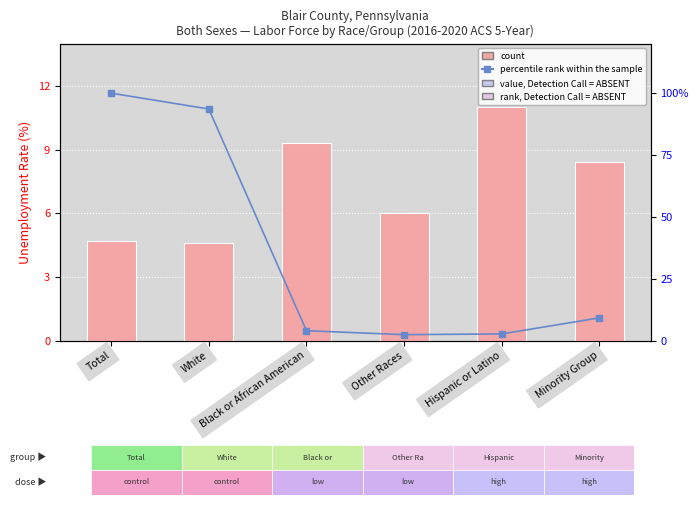

Reading left to right, extract all data points from this chart.

count: 4.7	4.6	9.3	6.0	11.0	8.4
percentile rank within the sample: 100.0	93.6	4.0	2.4	2.7	9.2